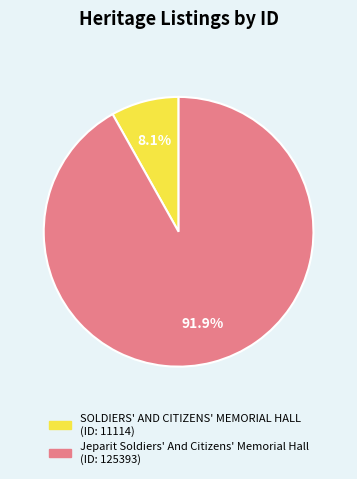

Is it true that Jeparit Soldiers' And Citizens' Memorial Hall is 78% of the pie?

False